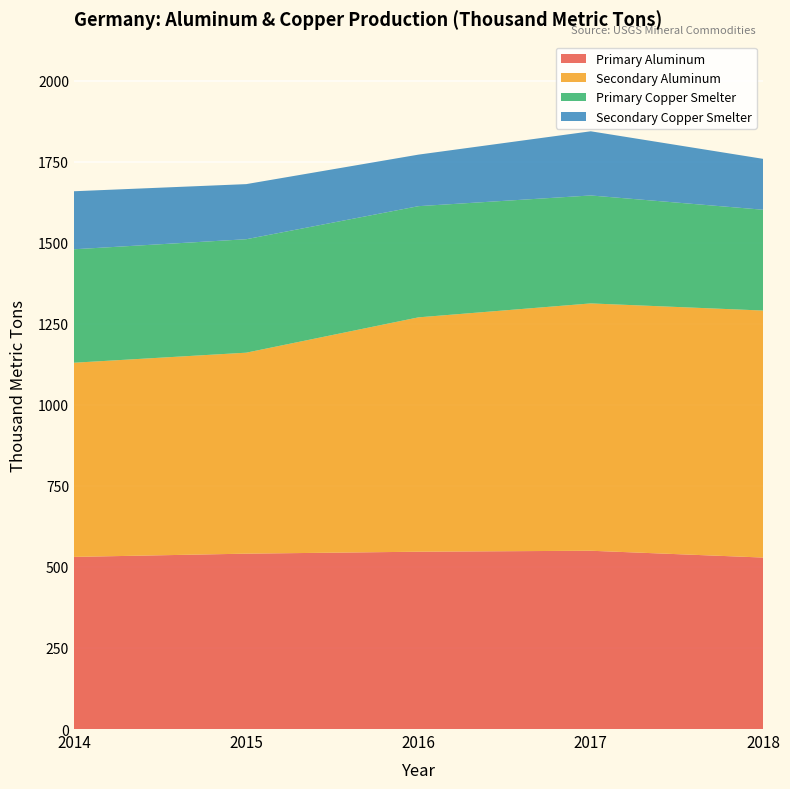

Reading left to right, what are all the values shown in this chart?

Primary Aluminum: 531	541	547	550	529
Secondary Aluminum: 599	620	723	763	762
Primary Copper Smelter: 350	350	343	333	311
Secondary Copper Smelter: 179	170	159	198	157